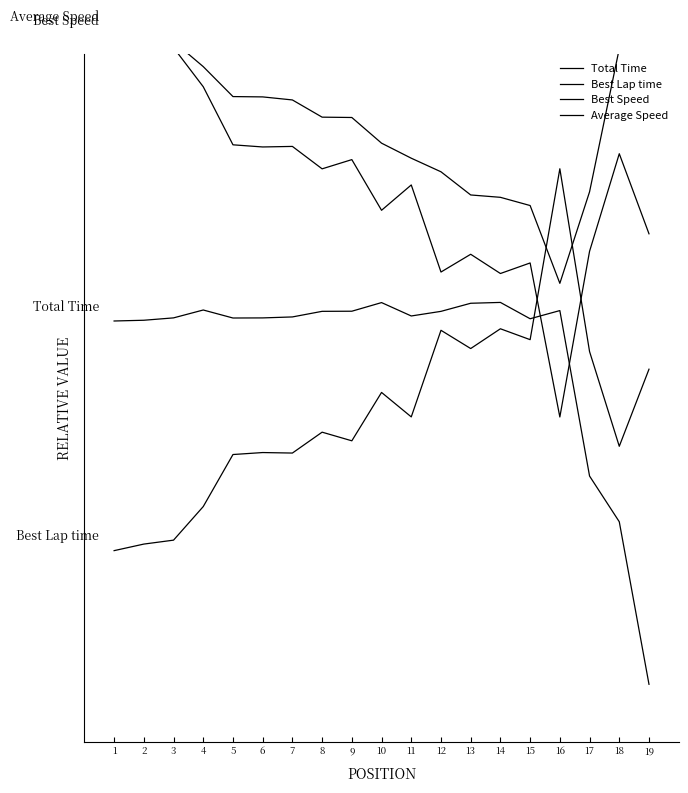

True or false: Average Speed and Total Time intersect in this chart.

False